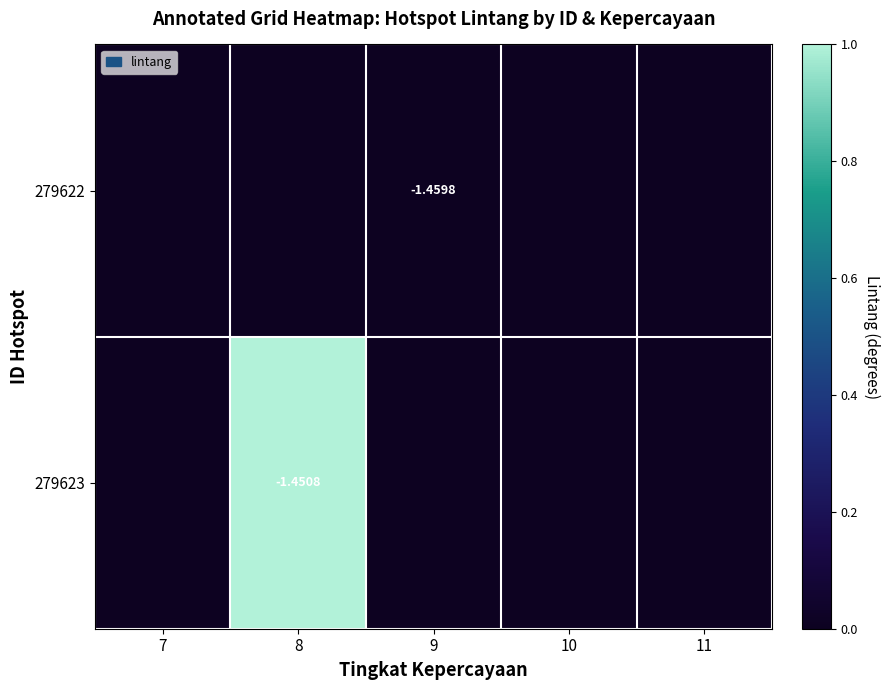

True or false: 279623 has a value of 0 at 10.

True